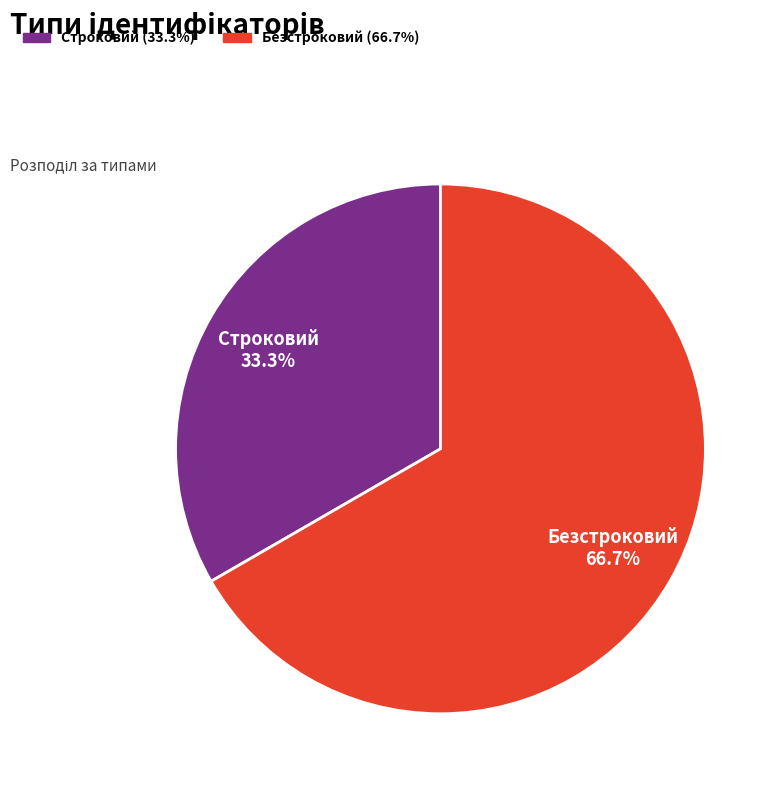

Approximately how many times larger is the value at Безстроковий compared to Строковий?

2.0